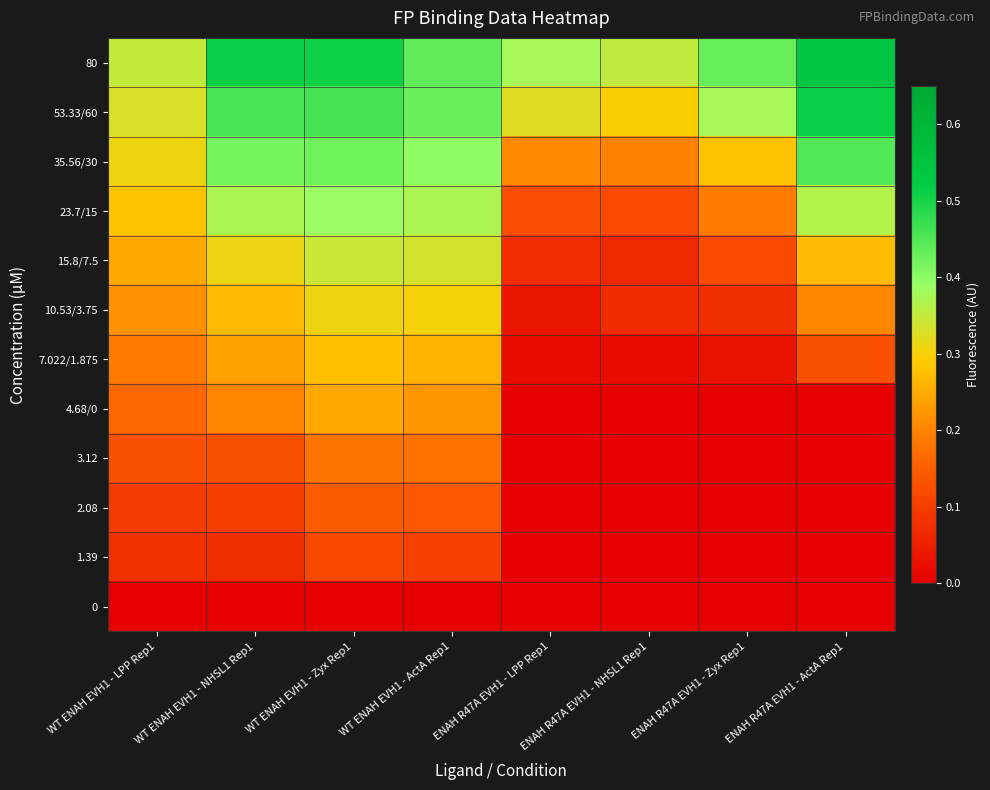

Reading left to right, extract all data points from this chart.

80: WT ENAH EVH1 - LPP Rep1=0.3	WT ENAH EVH1 - NHSL1 Rep1=0.5	WT ENAH EVH1 - Zyx Rep1=0.5	WT ENAH EVH1 - ActA Rep1=0.4	ENAH R47A EVH1 - LPP Rep1=0.4	ENAH R47A EVH1 - NHSL1 Rep1=0.4	ENAH R47A EVH1 - Zyx Rep1=0.4	ENAH R47A EVH1 - ActA Rep1=0.5
53.33/60: WT ENAH EVH1 - LPP Rep1=0.3	WT ENAH EVH1 - NHSL1 Rep1=0.5	WT ENAH EVH1 - Zyx Rep1=0.5	WT ENAH EVH1 - ActA Rep1=0.4	ENAH R47A EVH1 - LPP Rep1=0.3	ENAH R47A EVH1 - NHSL1 Rep1=0.3	ENAH R47A EVH1 - Zyx Rep1=0.4	ENAH R47A EVH1 - ActA Rep1=0.5
35.56/30: WT ENAH EVH1 - LPP Rep1=0.3	WT ENAH EVH1 - NHSL1 Rep1=0.4	WT ENAH EVH1 - Zyx Rep1=0.4	WT ENAH EVH1 - ActA Rep1=0.4	ENAH R47A EVH1 - LPP Rep1=0.2	ENAH R47A EVH1 - NHSL1 Rep1=0.2	ENAH R47A EVH1 - Zyx Rep1=0.3	ENAH R47A EVH1 - ActA Rep1=0.5
23.7/15: WT ENAH EVH1 - LPP Rep1=0.3	WT ENAH EVH1 - NHSL1 Rep1=0.4	WT ENAH EVH1 - Zyx Rep1=0.4	WT ENAH EVH1 - ActA Rep1=0.4	ENAH R47A EVH1 - LPP Rep1=0.1	ENAH R47A EVH1 - NHSL1 Rep1=0.1	ENAH R47A EVH1 - Zyx Rep1=0.2	ENAH R47A EVH1 - ActA Rep1=0.4
15.8/7.5: WT ENAH EVH1 - LPP Rep1=0.2	WT ENAH EVH1 - NHSL1 Rep1=0.3	WT ENAH EVH1 - Zyx Rep1=0.3	WT ENAH EVH1 - ActA Rep1=0.3	ENAH R47A EVH1 - LPP Rep1=0.1	ENAH R47A EVH1 - NHSL1 Rep1=0.1	ENAH R47A EVH1 - Zyx Rep1=0.1	ENAH R47A EVH1 - ActA Rep1=0.3
10.53/3.75: WT ENAH EVH1 - LPP Rep1=0.2	WT ENAH EVH1 - NHSL1 Rep1=0.3	WT ENAH EVH1 - Zyx Rep1=0.3	WT ENAH EVH1 - ActA Rep1=0.3	ENAH R47A EVH1 - LPP Rep1=0.0	ENAH R47A EVH1 - NHSL1 Rep1=0.1	ENAH R47A EVH1 - Zyx Rep1=0.1	ENAH R47A EVH1 - ActA Rep1=0.2
7.022/1.875: WT ENAH EVH1 - LPP Rep1=0.2	WT ENAH EVH1 - NHSL1 Rep1=0.2	WT ENAH EVH1 - Zyx Rep1=0.3	WT ENAH EVH1 - ActA Rep1=0.3	ENAH R47A EVH1 - LPP Rep1=0.0	ENAH R47A EVH1 - NHSL1 Rep1=0.0	ENAH R47A EVH1 - Zyx Rep1=0.0	ENAH R47A EVH1 - ActA Rep1=0.1
4.68/0: WT ENAH EVH1 - LPP Rep1=0.2	WT ENAH EVH1 - NHSL1 Rep1=0.2	WT ENAH EVH1 - Zyx Rep1=0.2	WT ENAH EVH1 - ActA Rep1=0.2	ENAH R47A EVH1 - LPP Rep1=0.0	ENAH R47A EVH1 - NHSL1 Rep1=0.0	ENAH R47A EVH1 - Zyx Rep1=0.0	ENAH R47A EVH1 - ActA Rep1=0.0
3.12: WT ENAH EVH1 - LPP Rep1=0.1	WT ENAH EVH1 - NHSL1 Rep1=0.1	WT ENAH EVH1 - Zyx Rep1=0.2	WT ENAH EVH1 - ActA Rep1=0.2	ENAH R47A EVH1 - LPP Rep1=0.0	ENAH R47A EVH1 - NHSL1 Rep1=0.0	ENAH R47A EVH1 - Zyx Rep1=0.0	ENAH R47A EVH1 - ActA Rep1=0.0
2.08: WT ENAH EVH1 - LPP Rep1=0.1	WT ENAH EVH1 - NHSL1 Rep1=0.1	WT ENAH EVH1 - Zyx Rep1=0.1	WT ENAH EVH1 - ActA Rep1=0.1	ENAH R47A EVH1 - LPP Rep1=0.0	ENAH R47A EVH1 - NHSL1 Rep1=0.0	ENAH R47A EVH1 - Zyx Rep1=0.0	ENAH R47A EVH1 - ActA Rep1=0.0
1.39: WT ENAH EVH1 - LPP Rep1=0.1	WT ENAH EVH1 - NHSL1 Rep1=0.1	WT ENAH EVH1 - Zyx Rep1=0.1	WT ENAH EVH1 - ActA Rep1=0.1	ENAH R47A EVH1 - LPP Rep1=0.0	ENAH R47A EVH1 - NHSL1 Rep1=0.0	ENAH R47A EVH1 - Zyx Rep1=0.0	ENAH R47A EVH1 - ActA Rep1=0.0
0: WT ENAH EVH1 - LPP Rep1=0.0	WT ENAH EVH1 - NHSL1 Rep1=0.0	WT ENAH EVH1 - Zyx Rep1=0.0	WT ENAH EVH1 - ActA Rep1=0.0	ENAH R47A EVH1 - LPP Rep1=0.0	ENAH R47A EVH1 - NHSL1 Rep1=0.0	ENAH R47A EVH1 - Zyx Rep1=0.0	ENAH R47A EVH1 - ActA Rep1=0.0